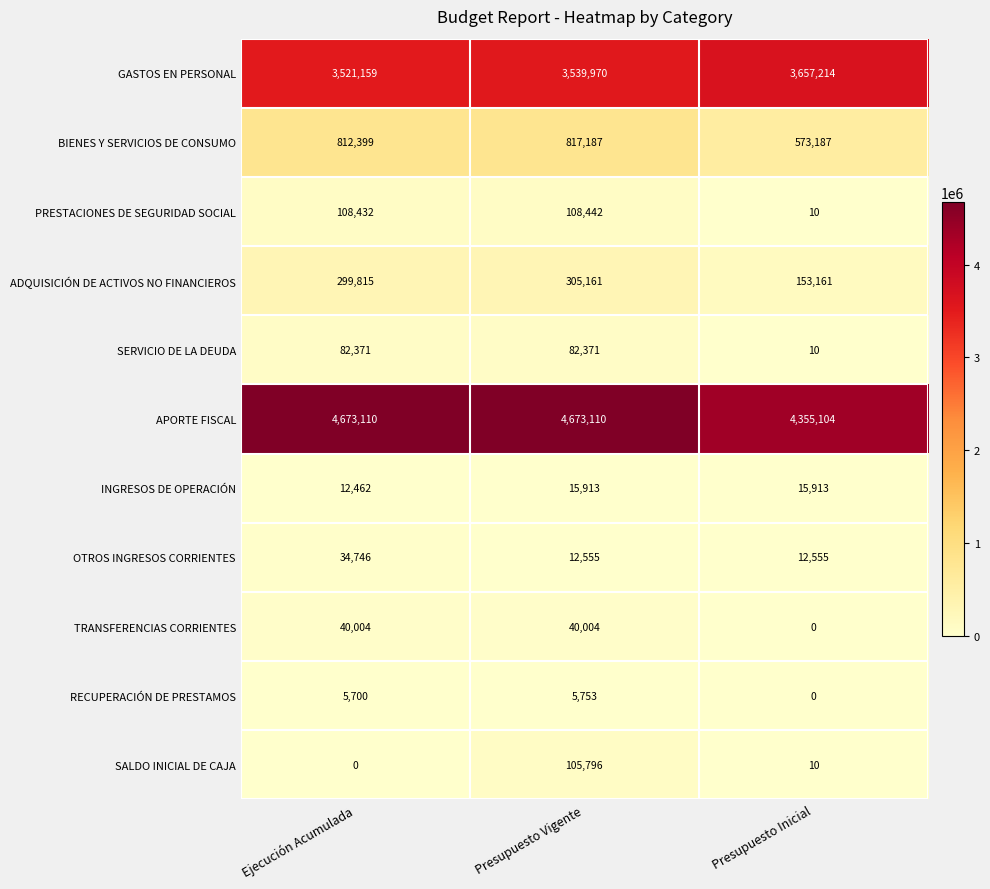

Rank the series by their maximum value, from lowest to highest.

RECUPERACIÓN DE PRESTAMOS, INGRESOS DE OPERACIÓN, OTROS INGRESOS CORRIENTES, TRANSFERENCIAS CORRIENTES, SERVICIO DE LA DEUDA, SALDO INICIAL DE CAJA, PRESTACIONES DE SEGURIDAD SOCIAL, ADQUISICIÓN DE ACTIVOS NO FINANCIEROS, BIENES Y SERVICIOS DE CONSUMO, GASTOS EN PERSONAL, APORTE FISCAL